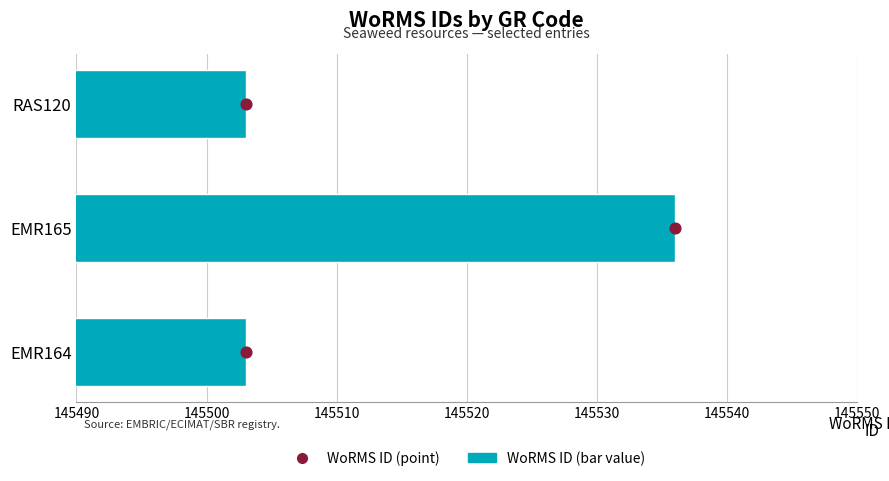

Which series reaches the maximum Y coordinate?

WoRMS ID (bar)